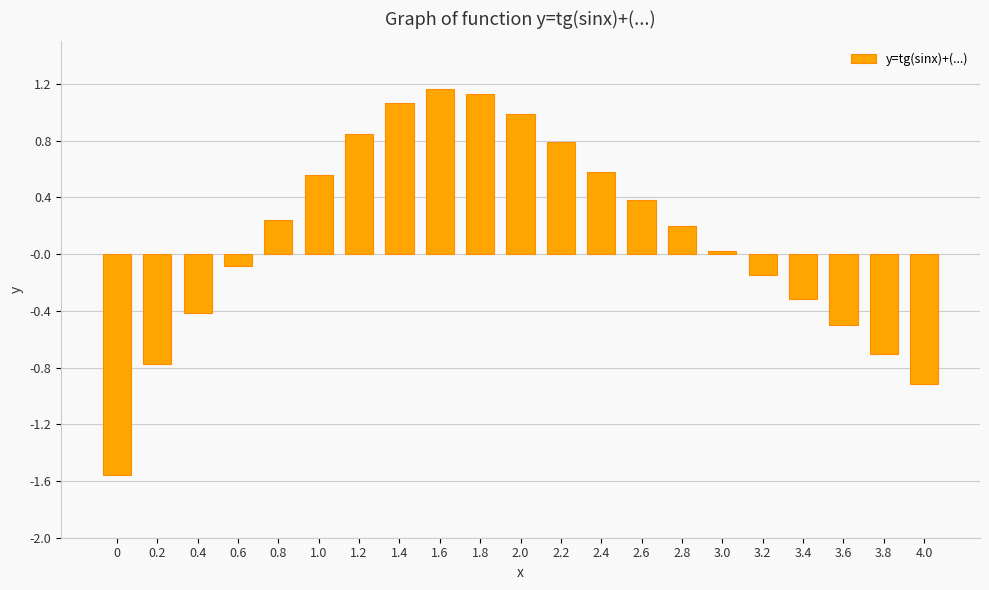

Count the number of values greater than 0.

12